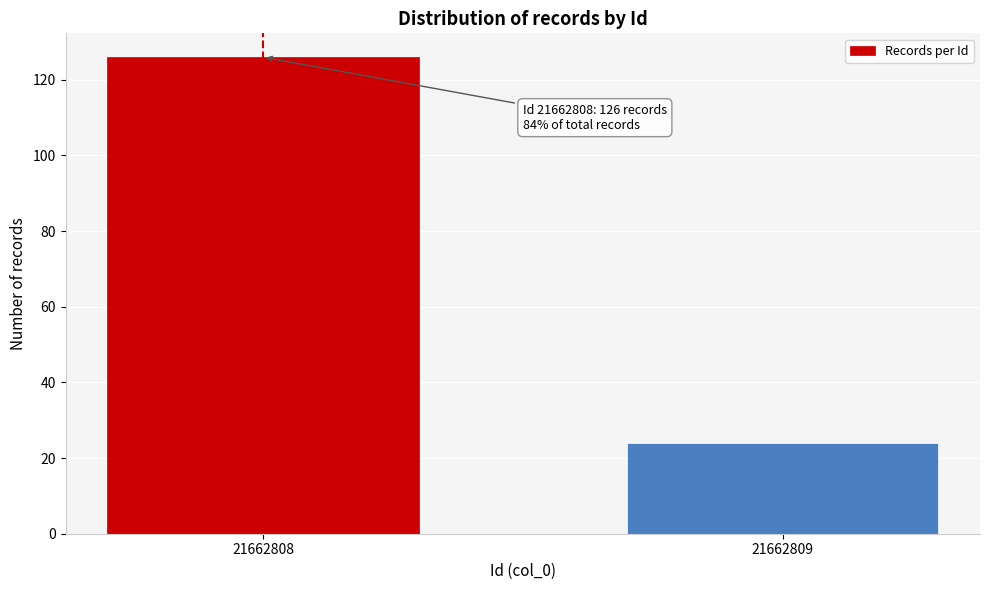

Reading right to left, what are all the values shown in this chart?

24	126